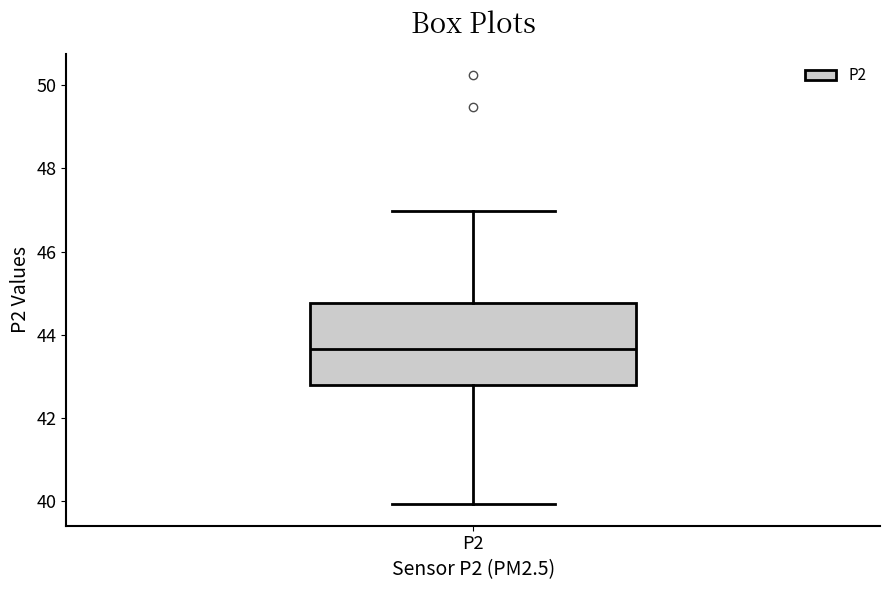

Transcribe this box plot: give where the median line is, the range the box spans, and where the two whiskers end, as read against the y-axis. The values are not printed on the chart, so give them approximately, as read against the axis.

median 43.6, box 42.8 to 44.8, whiskers 40.0 to 47.0